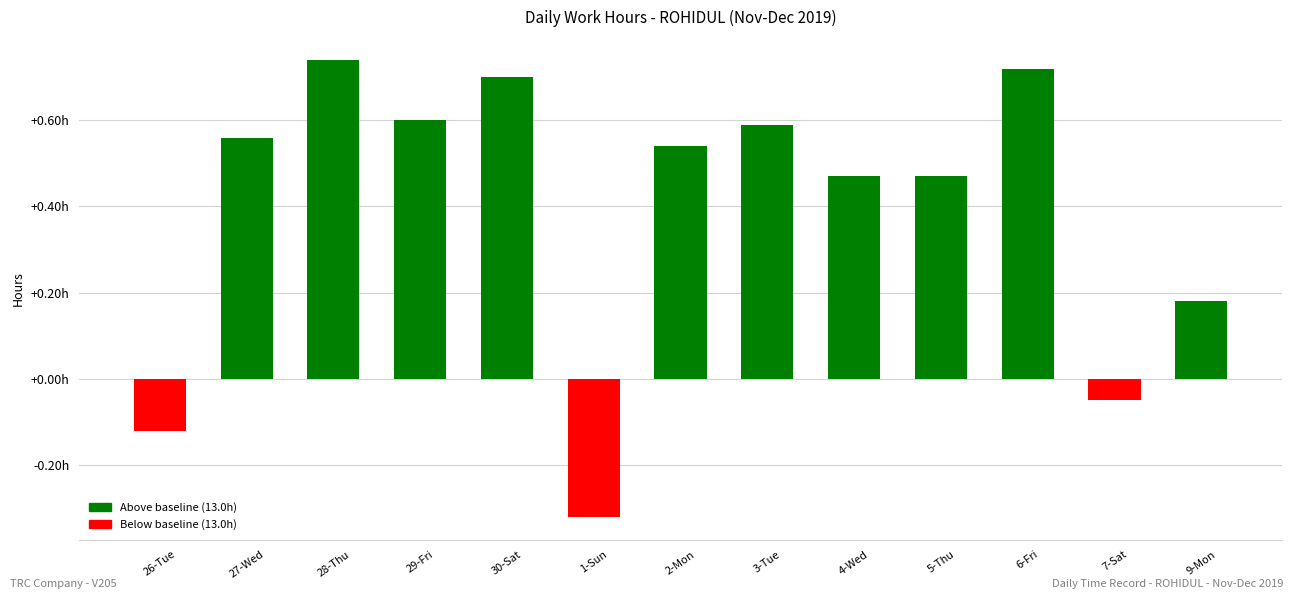

What is the difference between the maximum and second lowest values?

0.9